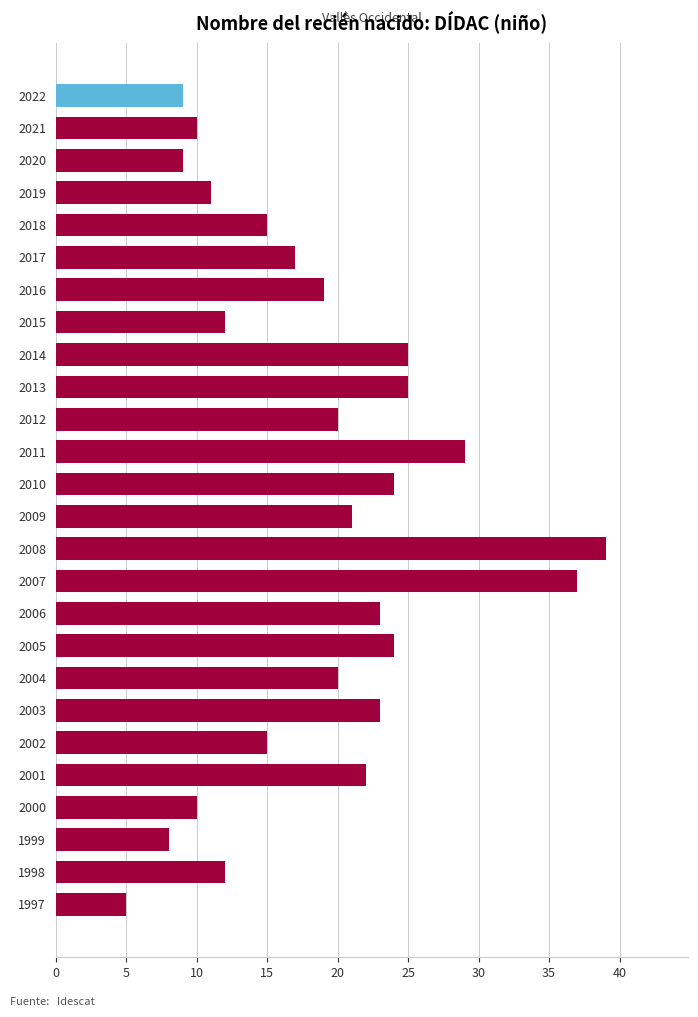

Between 2017 and 2022, which is larger?

2017